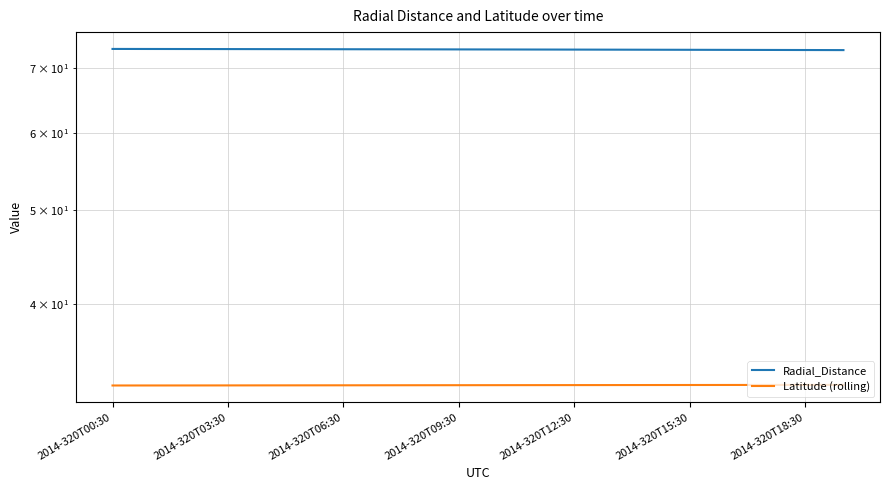

Reading right to left, what are all the values shown in this chart?

Radial_Distance: 73.1	73.1	73.1	73.2	73.2	73.2	73.2	73.2	73.2	73.2	73.2	73.2	73.3	73.3	73.3	73.3	73.3	73.3	73.3	73.3
Latitude (rolling): 33.0	33.0	33.0	33.0	33.0	33.0	33.0	33.0	33.0	33.0	33.0	33.0	33.0	33.0	33.0	33.0	33.0	33.0	33.0	33.0